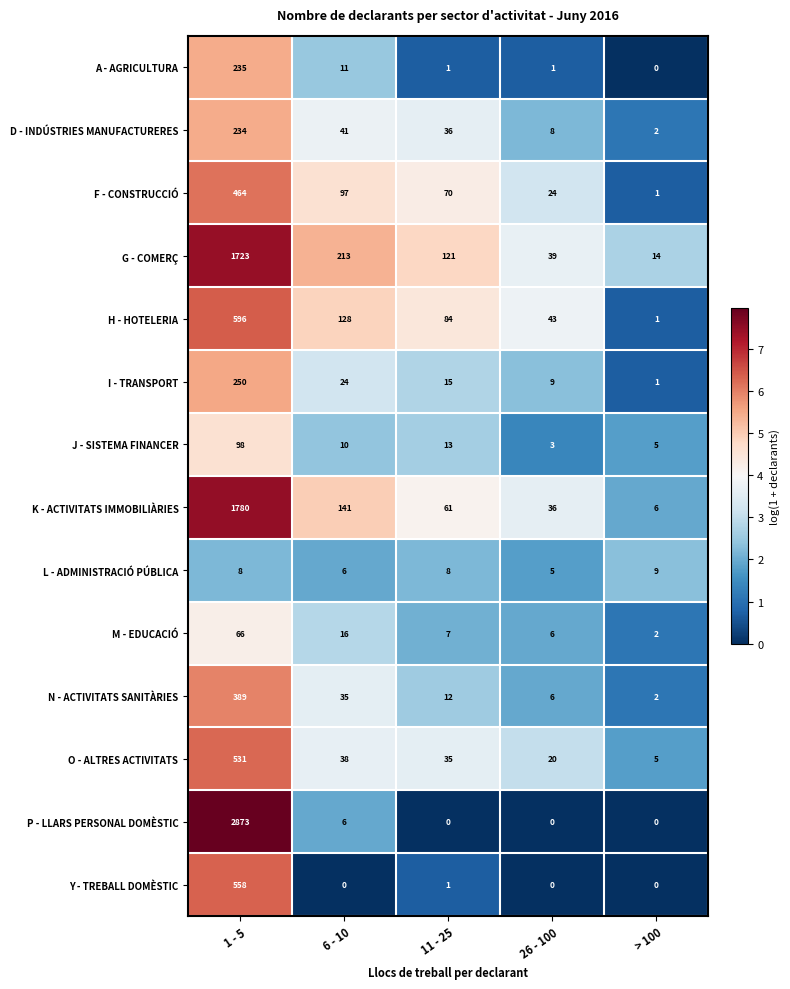

What is the maximum value shown in the chart?

2873